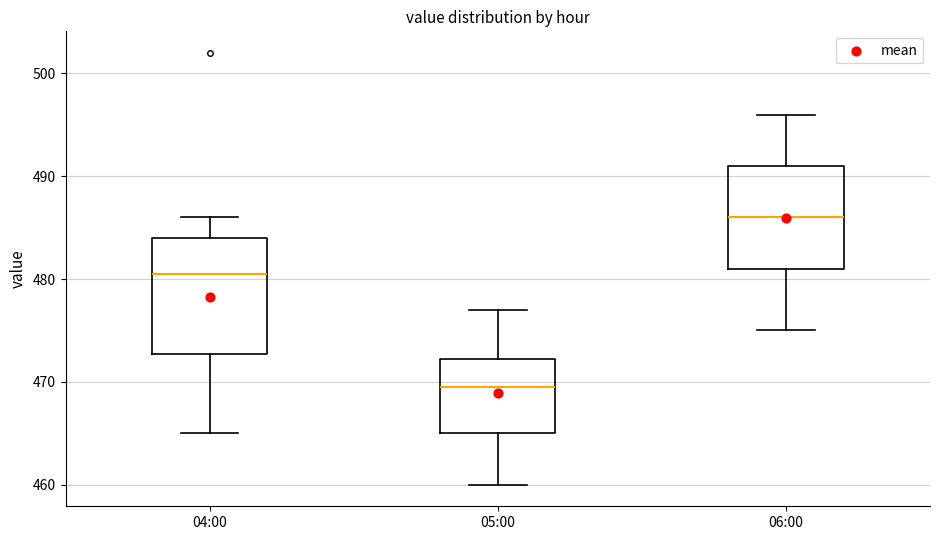

Reading left to right, transcribe this box plot: for each box, give where its median line is, the range the box spans, and where its two whiskers end, as read against the y-axis. The values are not printed on the chart, so give them approximately, as read against the axis.

04:00: median 481, box 473 to 484, whiskers 465 to 486
05:00: median 470, box 465 to 472, whiskers 460 to 477
06:00: median 486, box 481 to 491, whiskers 475 to 496